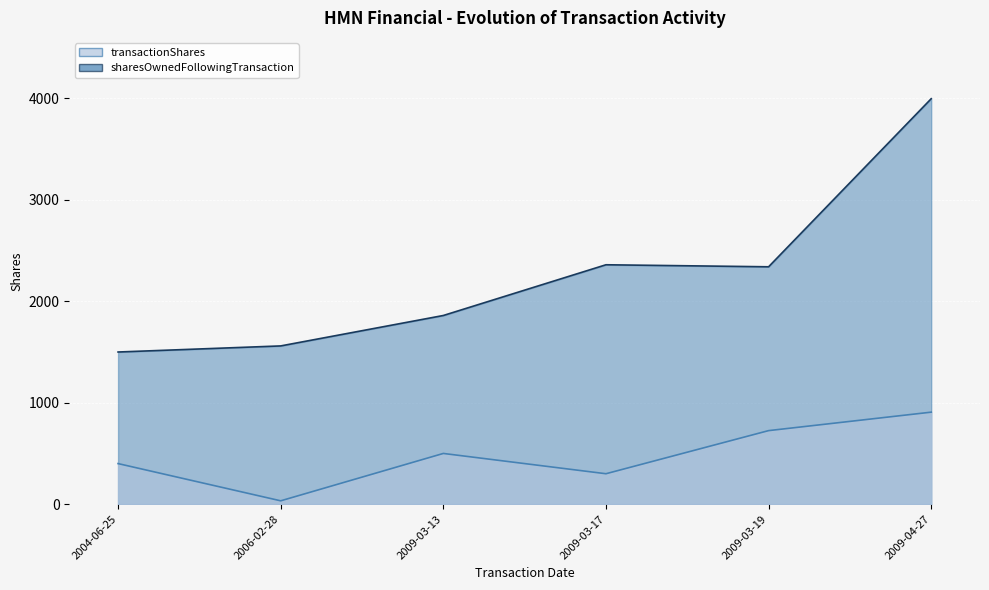

Reading left to right, transcribe all the data shown in this chart.

transactionShares: 2004-06-25=400	2006-02-28=33	2009-03-13=500	2009-03-17=300	2009-03-19=725	2009-04-27=907
sharesOwnedFollowingTransaction: 2004-06-25=1500	2006-02-28=1560	2009-03-13=1860	2009-03-17=2360	2009-03-19=2340	2009-04-27=3997